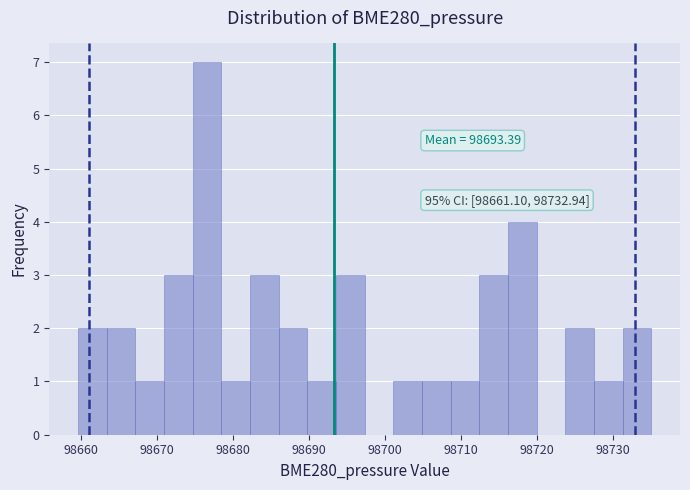

Around what value on the x-axis is the tallest bar? Give the approximate position of its centre, as read against the axis.

98677